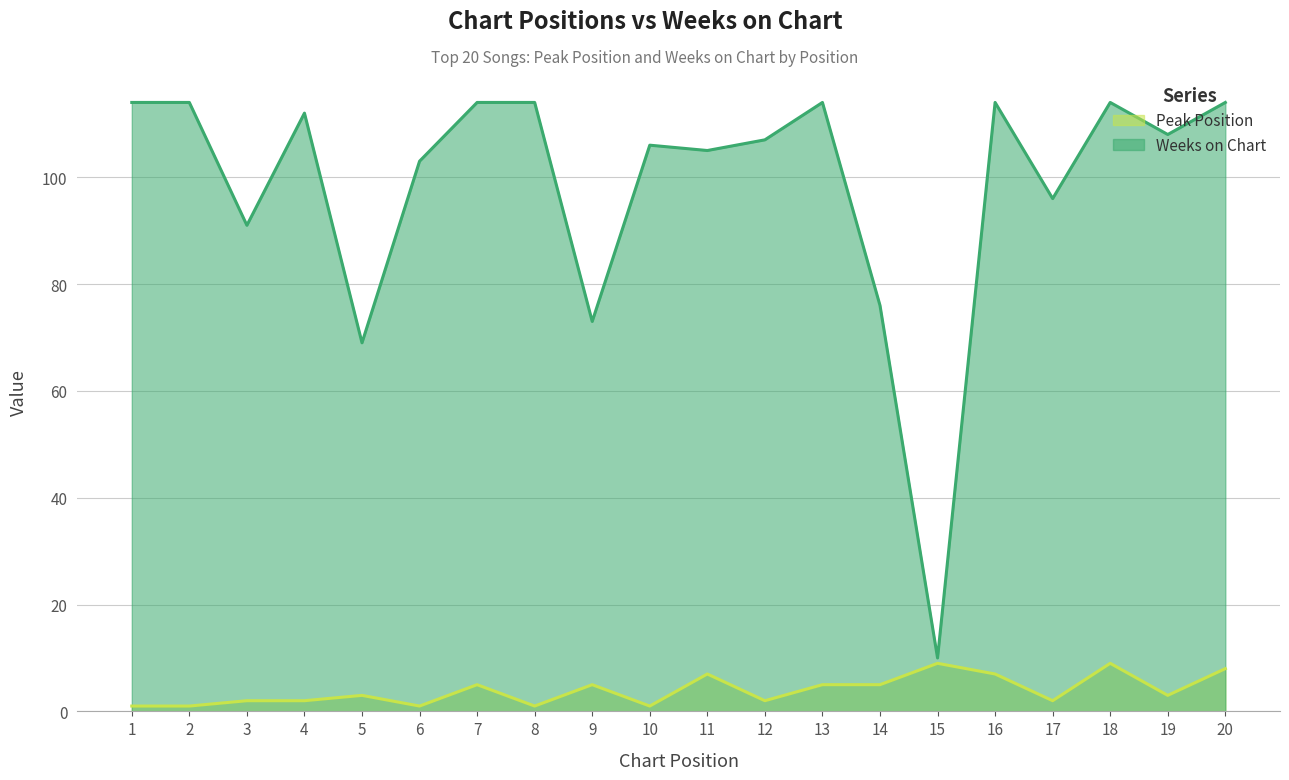

Reading left to right, extract all data points from this chart.

Peak Position: 1	1	2	2	3	1	5	1	5	1	7	2	5	5	9	7	2	9	3	8
Weeks on Chart: 114	114	91	112	69	103	114	114	73	106	105	107	114	76	10	114	96	114	108	114